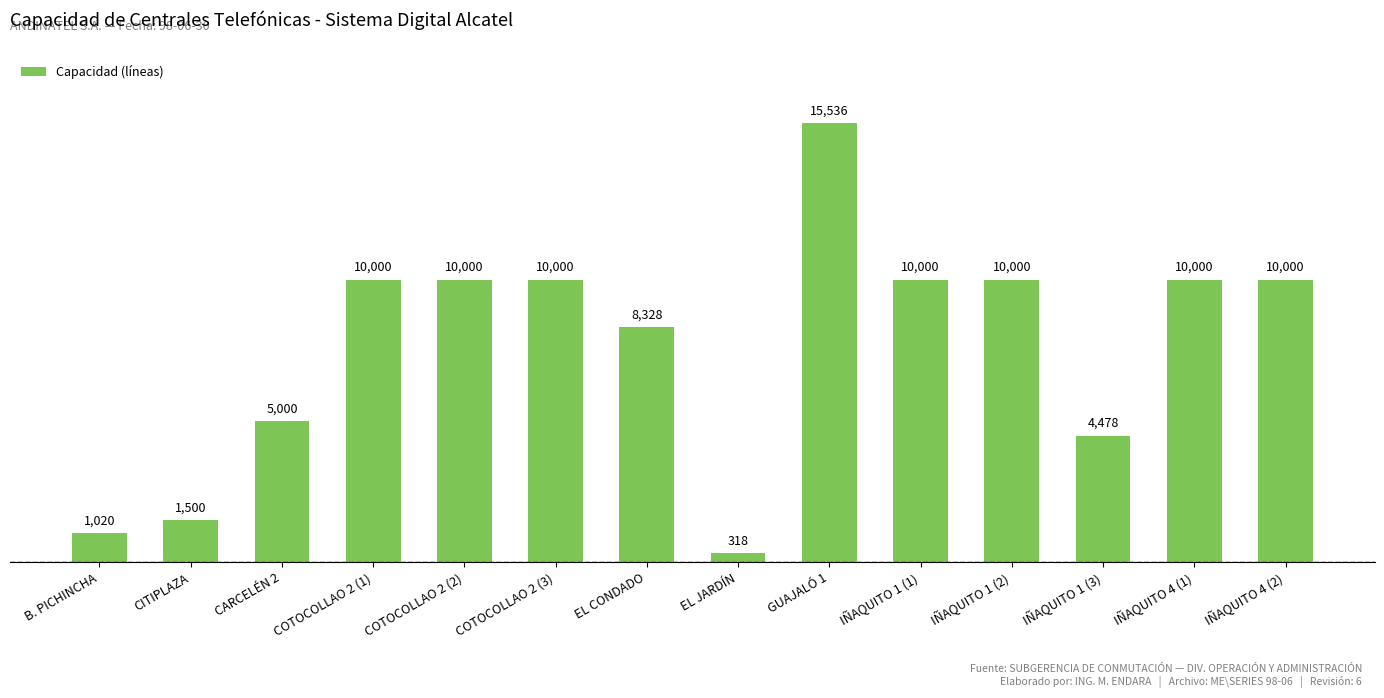

What is the greatest value displayed?

15536